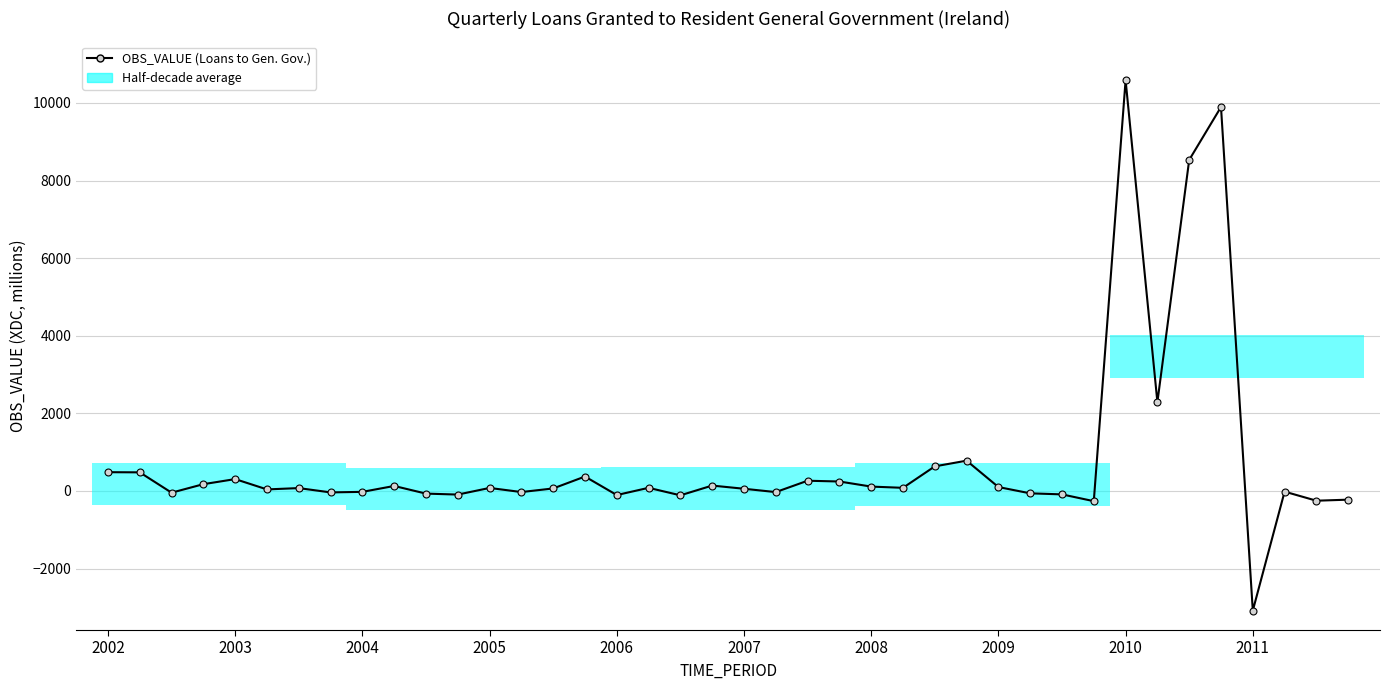

What is the minimum value shown in the chart?

-3084